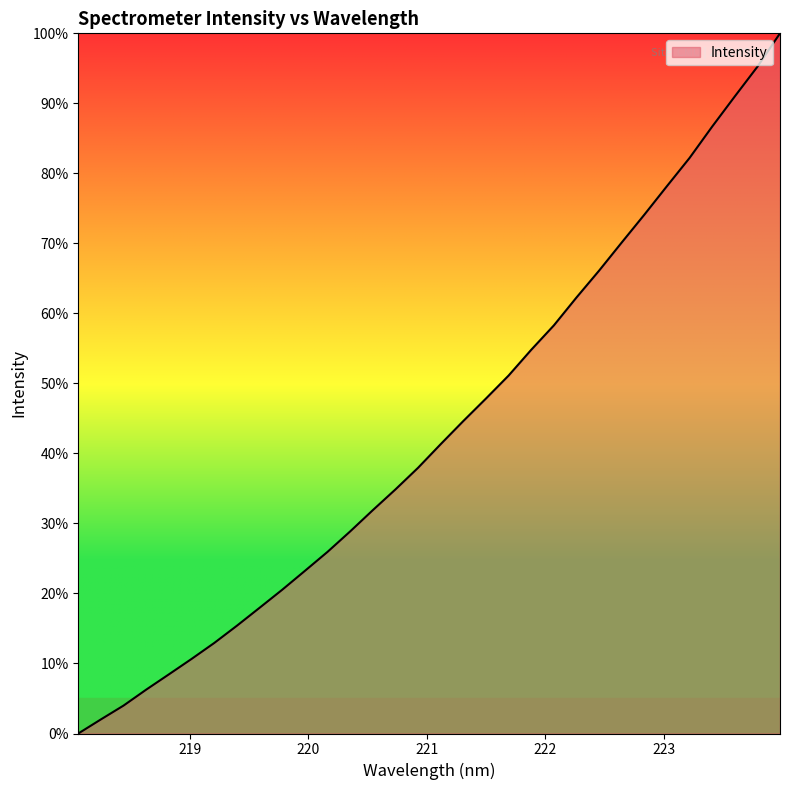

What is the difference between the maximum and minimum values?

100.0